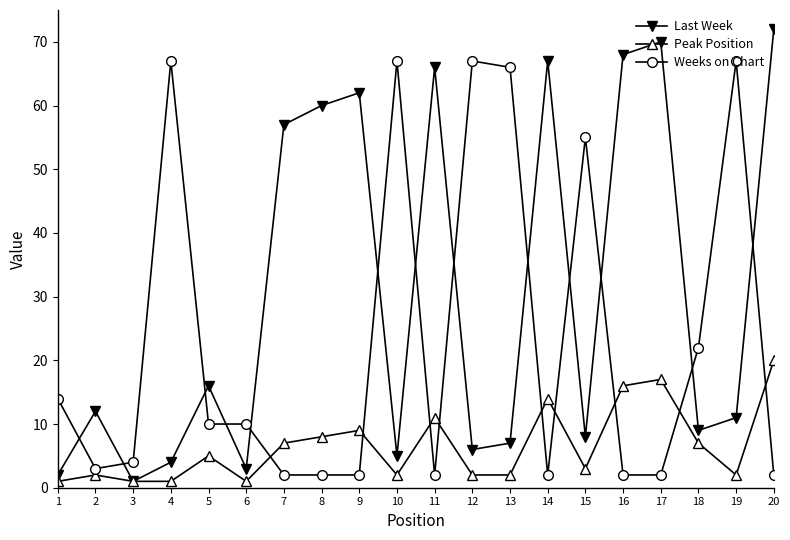

Which series ends up on top after the final intersection of Last Week and Weeks on Chart?

Last Week